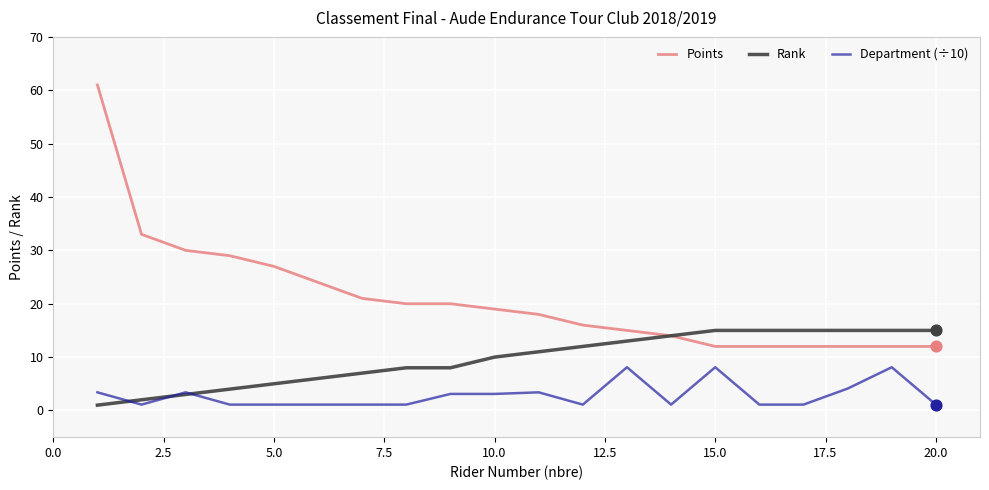

Which series has the largest total across all categories?

Points